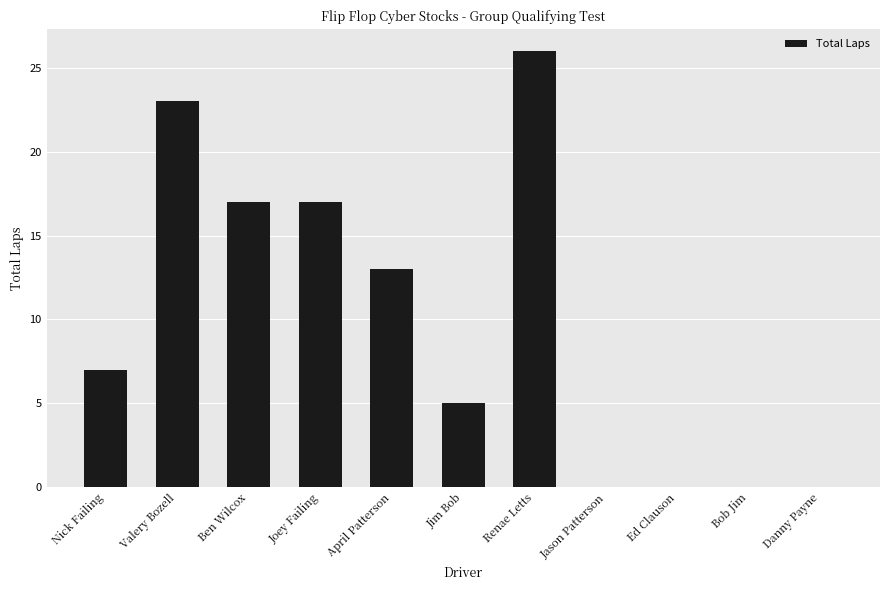

The value at Danny Payne is 0. True or false?

True